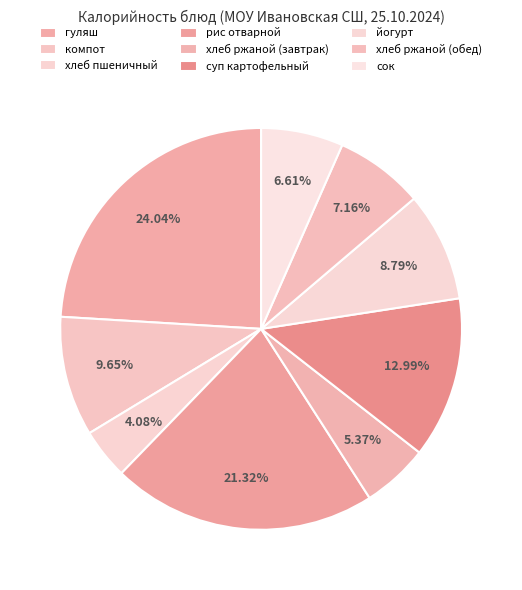

To the nearest percent, what is the difference between the largest and smallest slice percentages?

20%